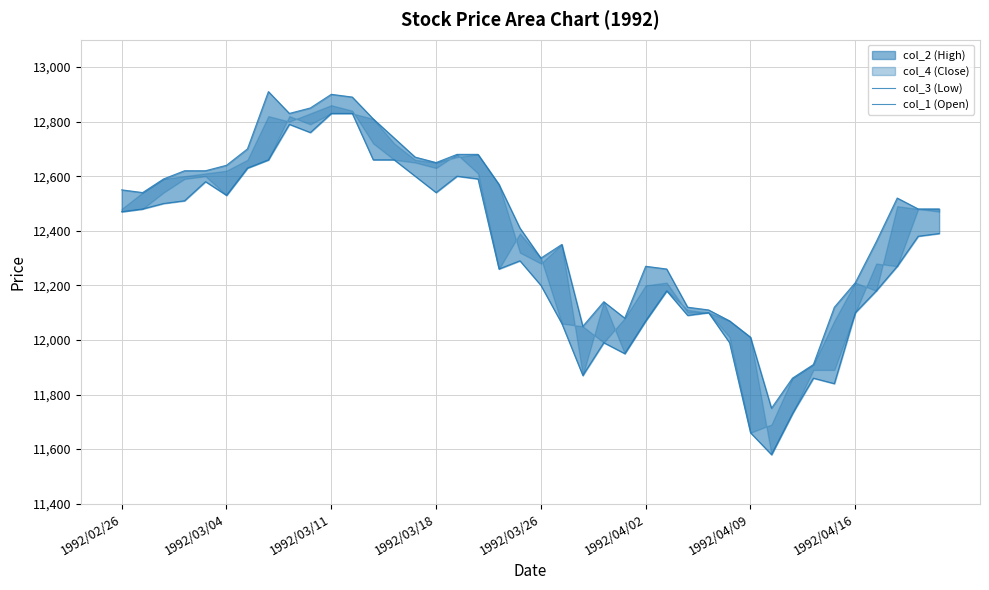

What position from the left is 19?

20